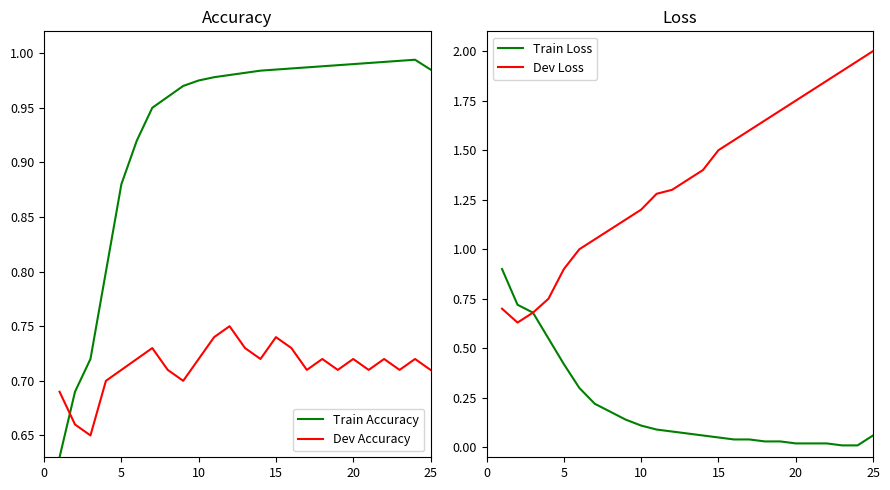

What are all the series names shown in the legend?

Train Accuracy, Dev Accuracy, Train Loss, Dev Loss